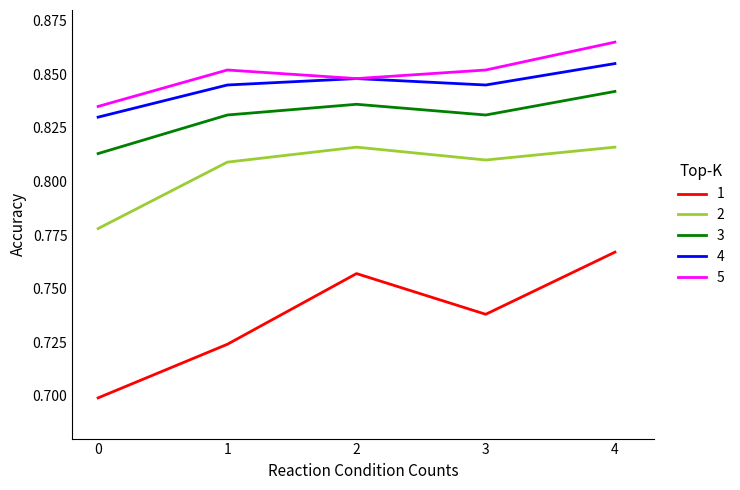

True or false: 3 and 4 cross at least once.

False